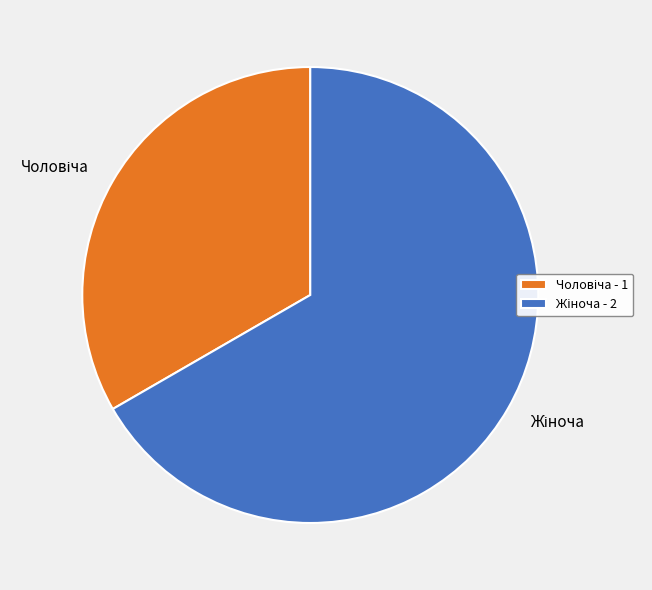

Does any single category account for the majority?

Yes